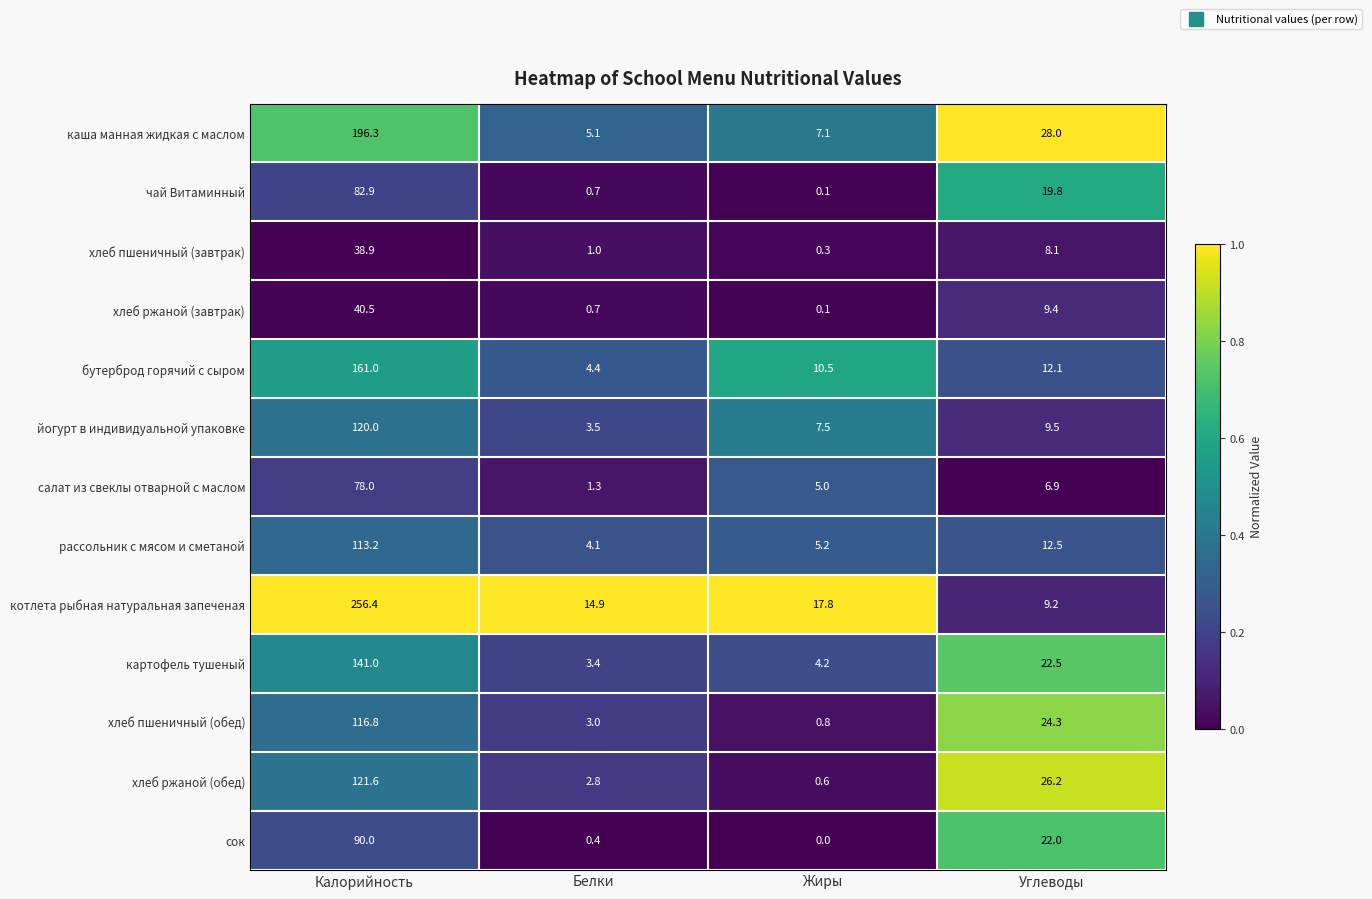

Rank the series by their maximum value, from lowest to highest.

хлеб пшеничный (завтрак), хлеб ржаной (завтрак), салат из свеклы отварной с маслом, чай Витаминный, сок, рассольник с мясом и сметаной, хлеб пшеничный (обед), йогурт в индивидуальной упаковке, хлеб ржаной (обед), картофель тушеный, бутерброд горячий с сыром, каша манная жидкая с маслом, котлета рыбная натуральная запеченая